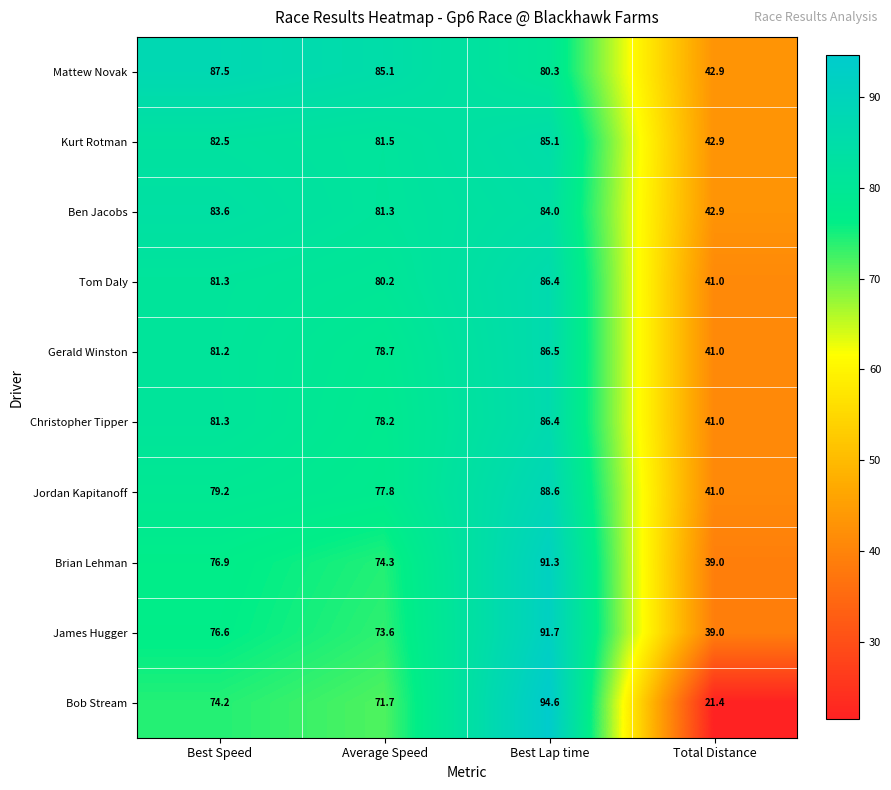

What is the spread (max minus min) of values at Average Speed?

13.4